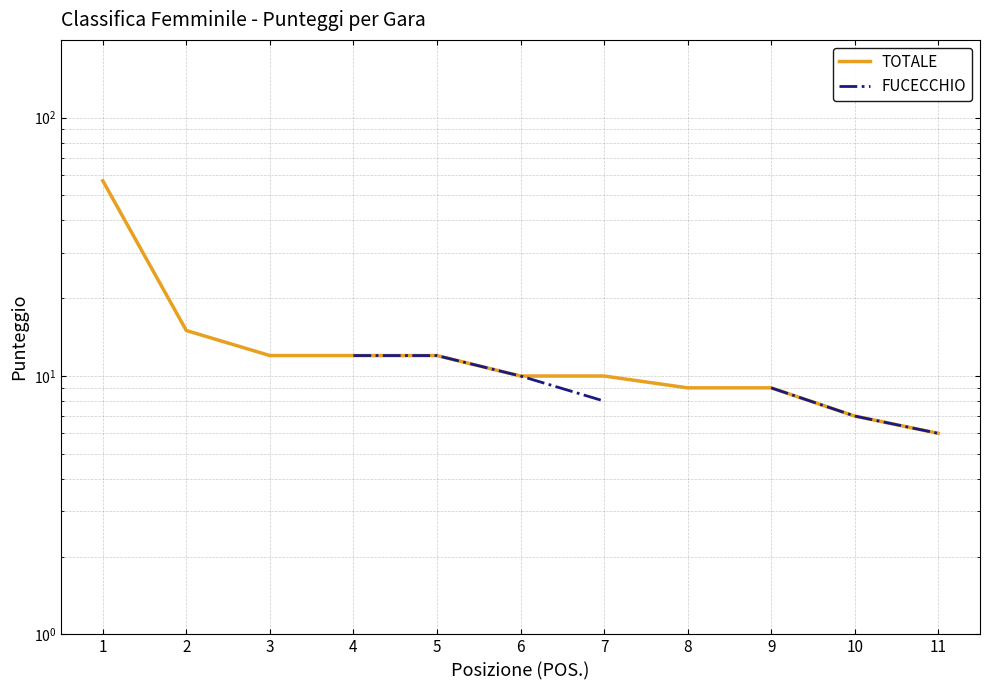

What is the lowest value of the TOTALE series?

6.0